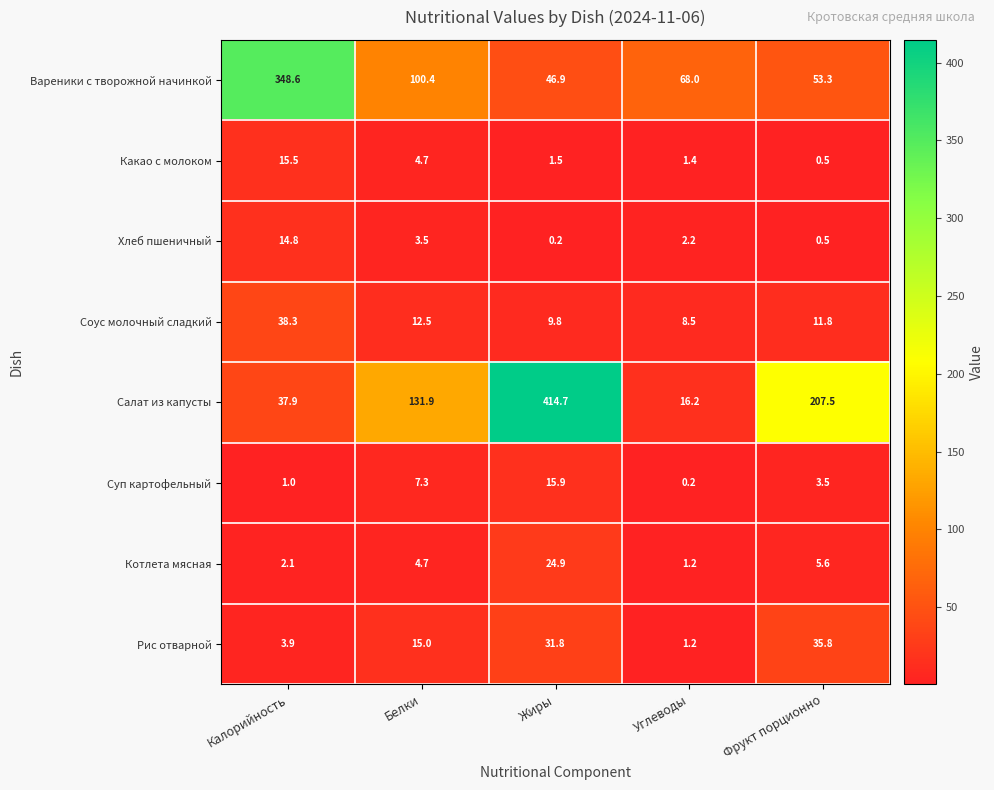

List the series in order of their peak value, highest first.

Салат из капусты, Вареники с творожной начинкой, Соус молочный сладкий, Рис отварной, Котлета мясная, Суп картофельный, Какао с молоком, Хлеб пшеничный